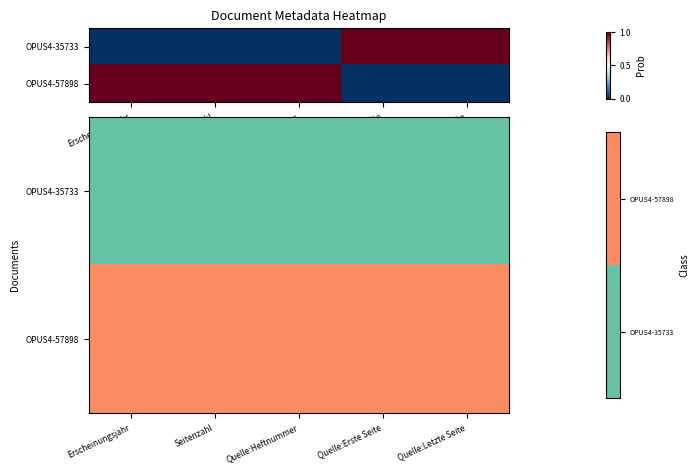

True or false: OPUS4-57898 has a value of 1 at Erscheinungsjahr.

False